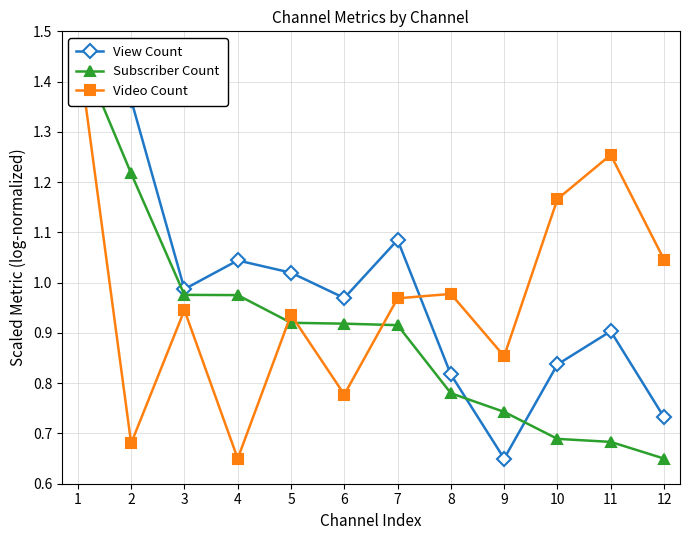

The value of Video Count at 8 is 1.0. True or false?

True